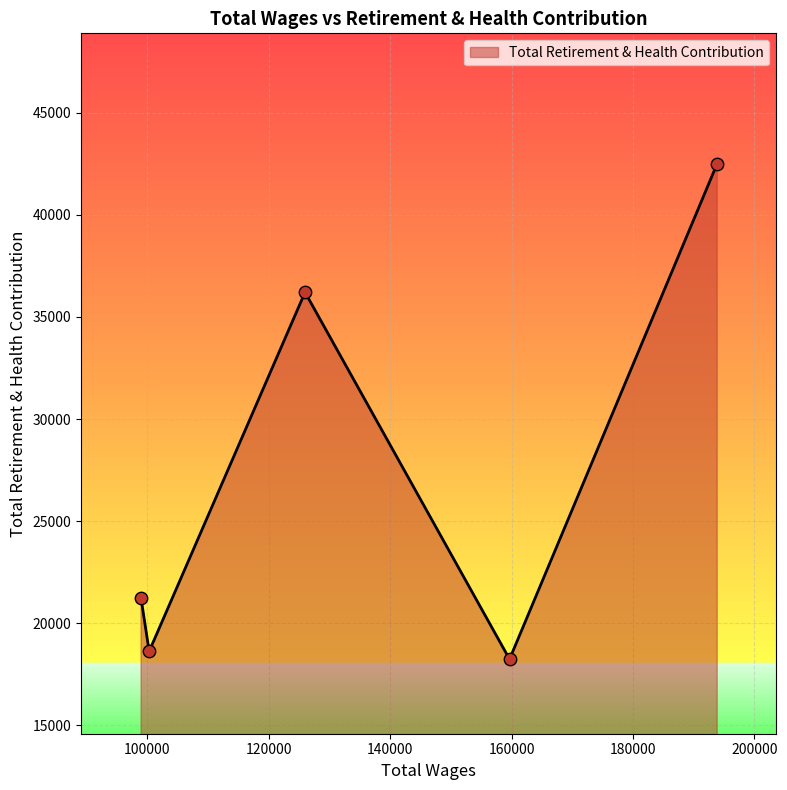

What is the minimum value shown in the chart?

18244